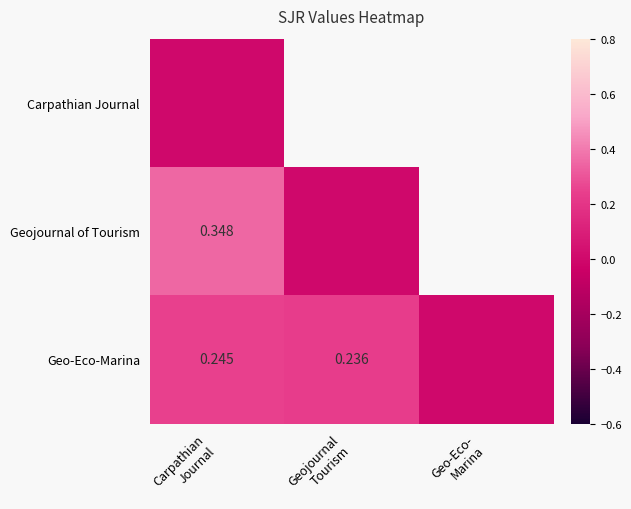

What is the sum of all Geo-Eco-Marina values?

0.5